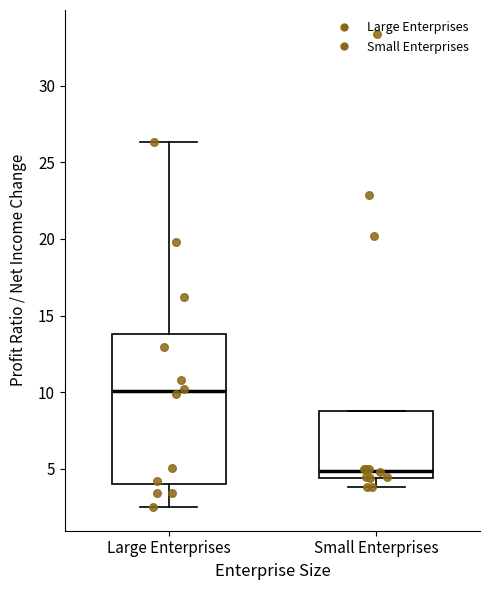

Reading left to right, transcribe this box plot: for each box, give where its median line is, the range the box spans, and where its two whiskers end, as read against the y-axis. The values are not printed on the chart, so give them approximately, as read against the axis.

Large Enterprises: median 10.0, box 4.0 to 14.0, whiskers 2.5 to 26.5
Small Enterprises: median 5.0, box 4.5 to 9.0, whiskers 4.0 to 9.0